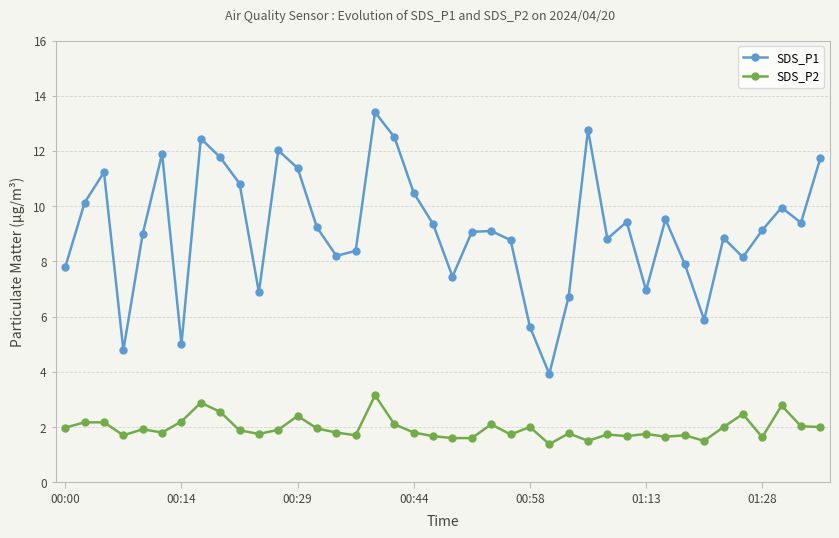

What are all the series names shown in the legend?

SDS_P1, SDS_P2